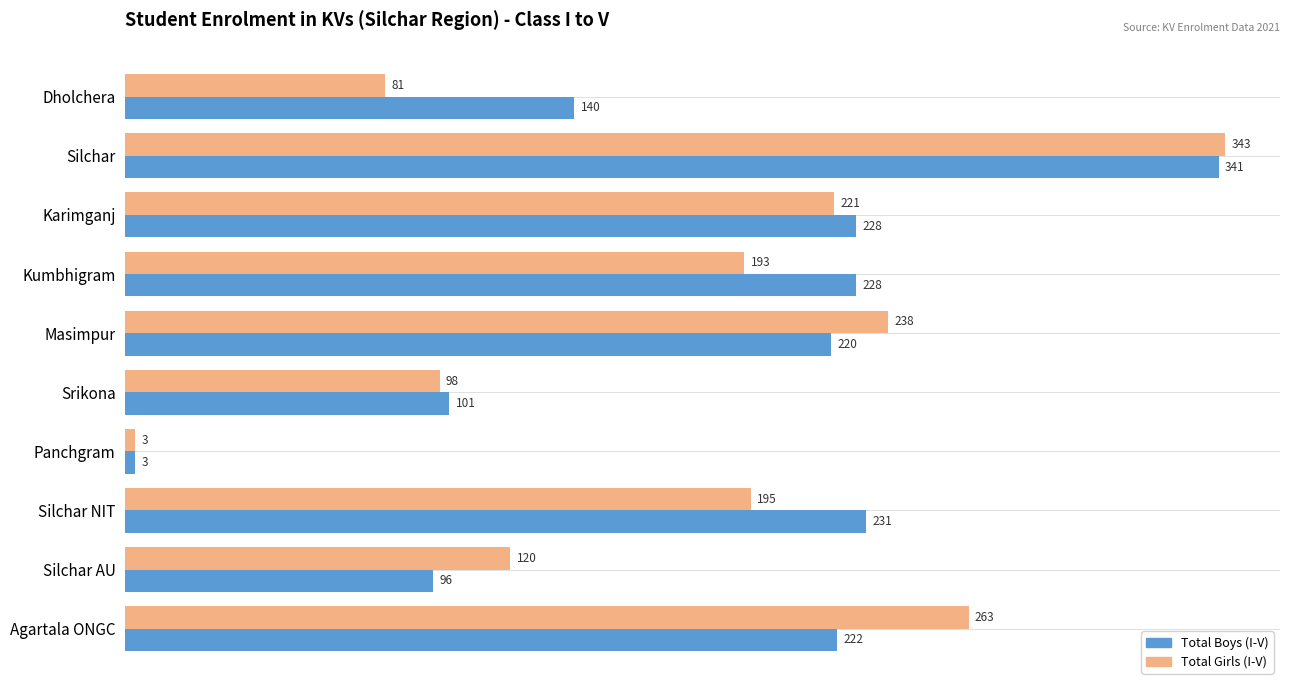

What is the average value of the Total Girls (I-V) series?

176